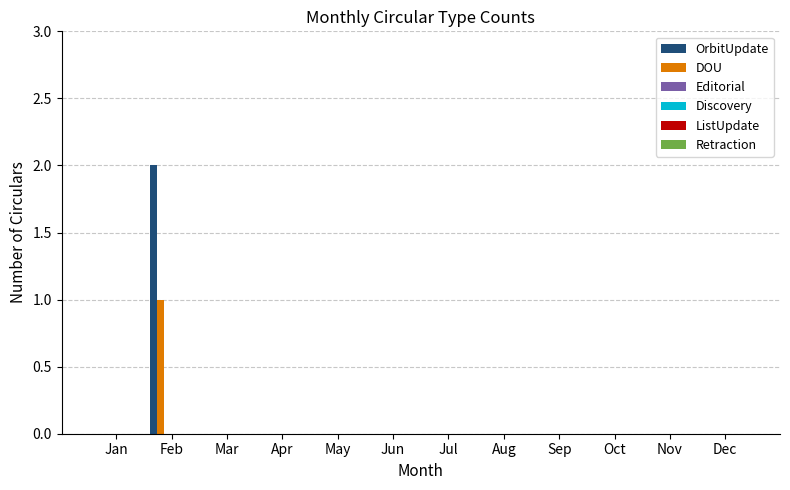

Count the number of categories in the chart.

12